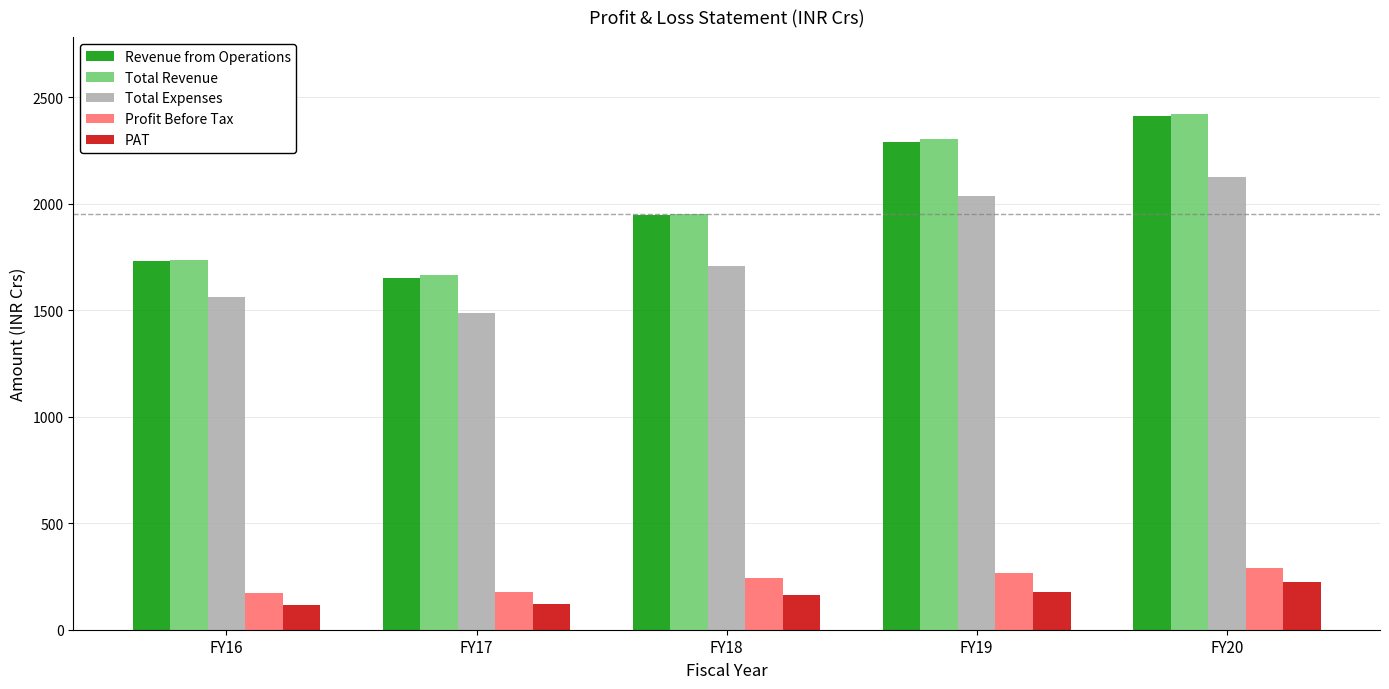

What is the smallest value displayed?

116.0